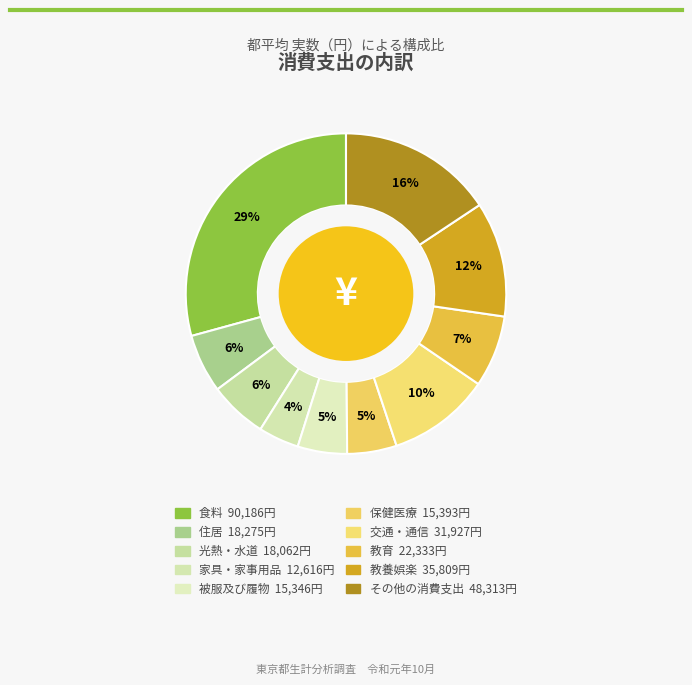

Do 家具・家事用品 and 光熱・水道 together represent more than half of the pie?

No